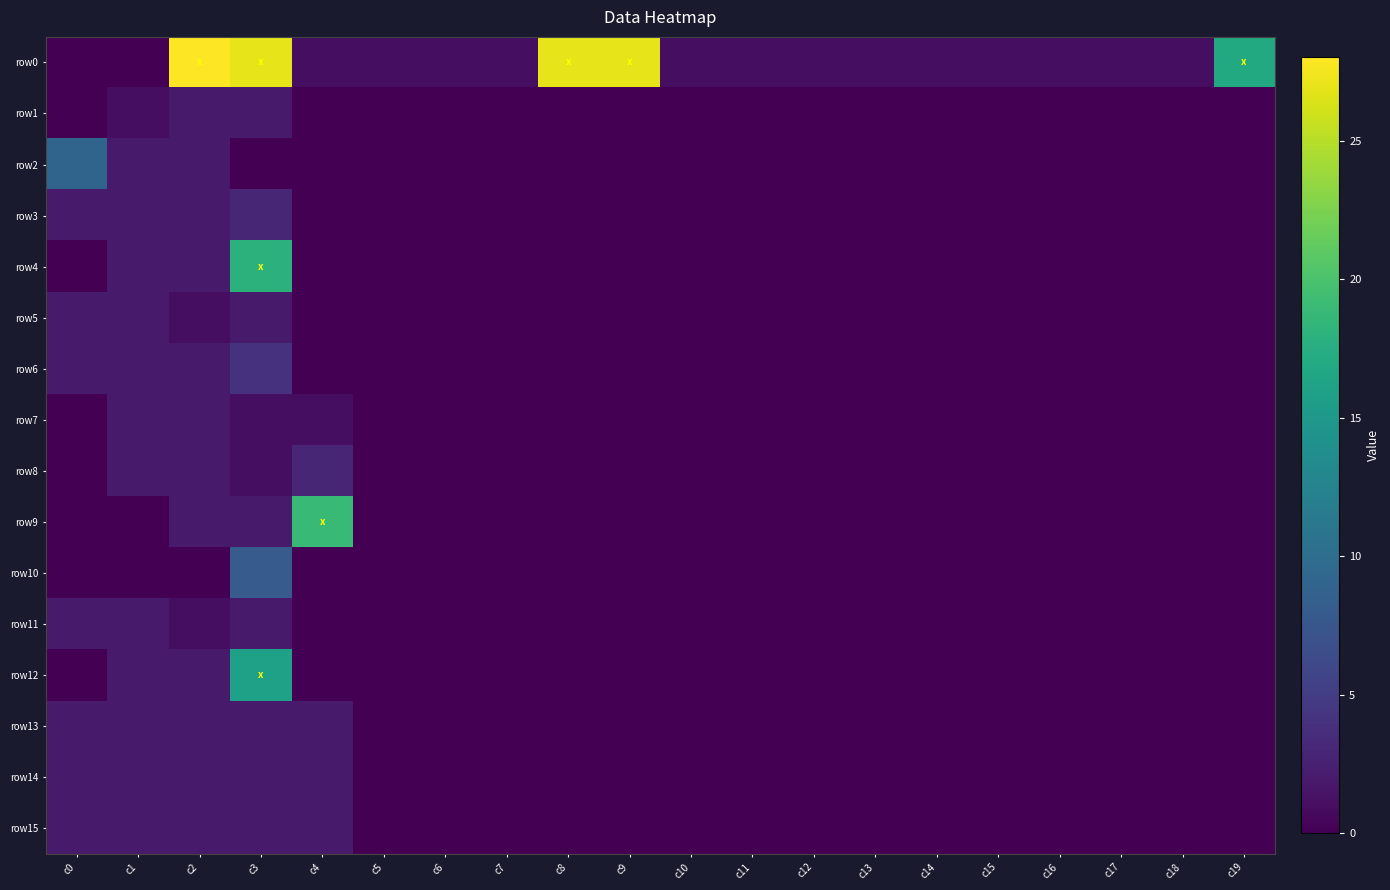

What is the total value across all series at c14?

1